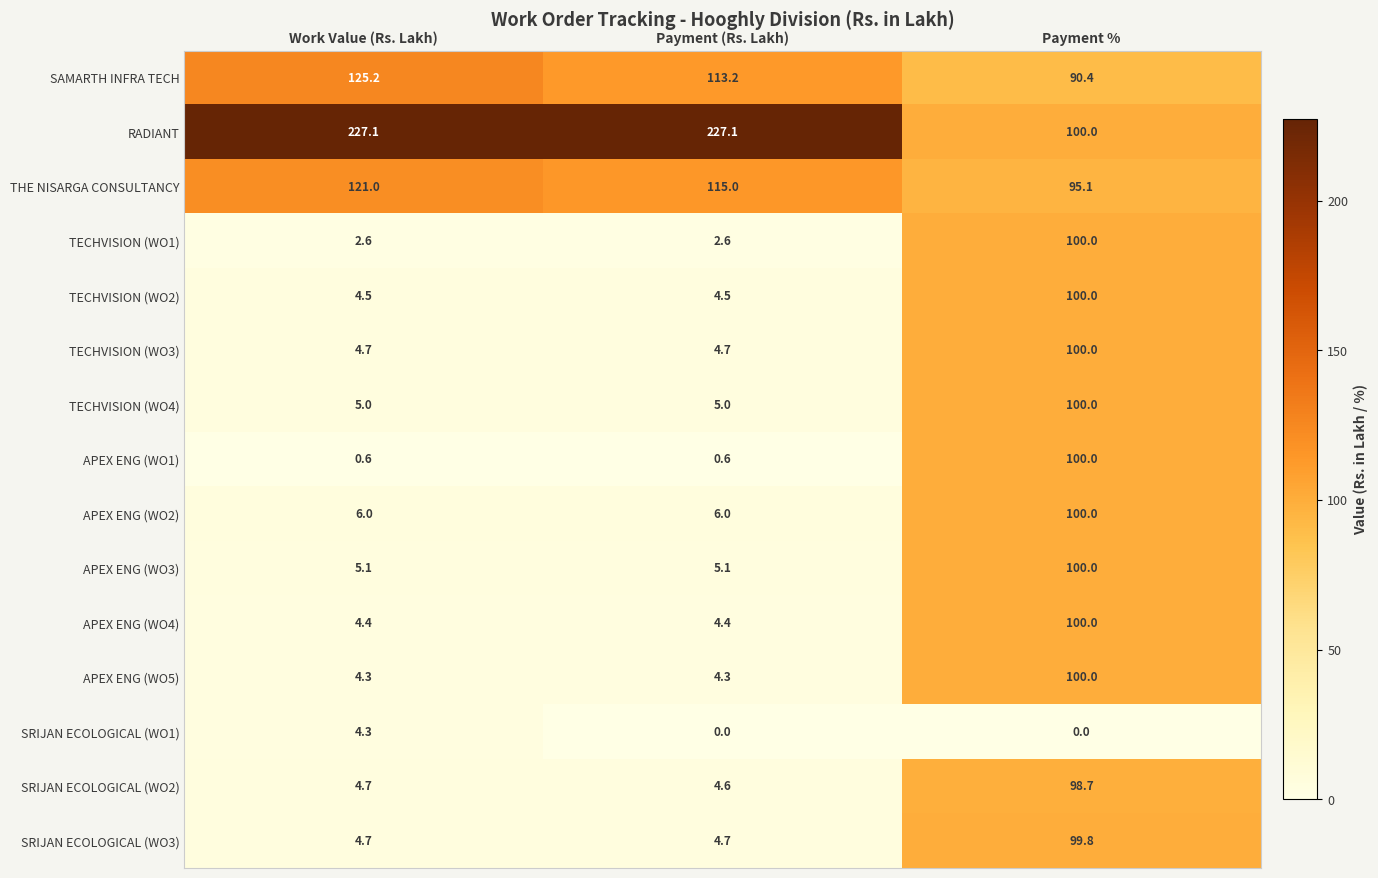

What is the average value of the SAMARTH INFRA TECH series?

109.6